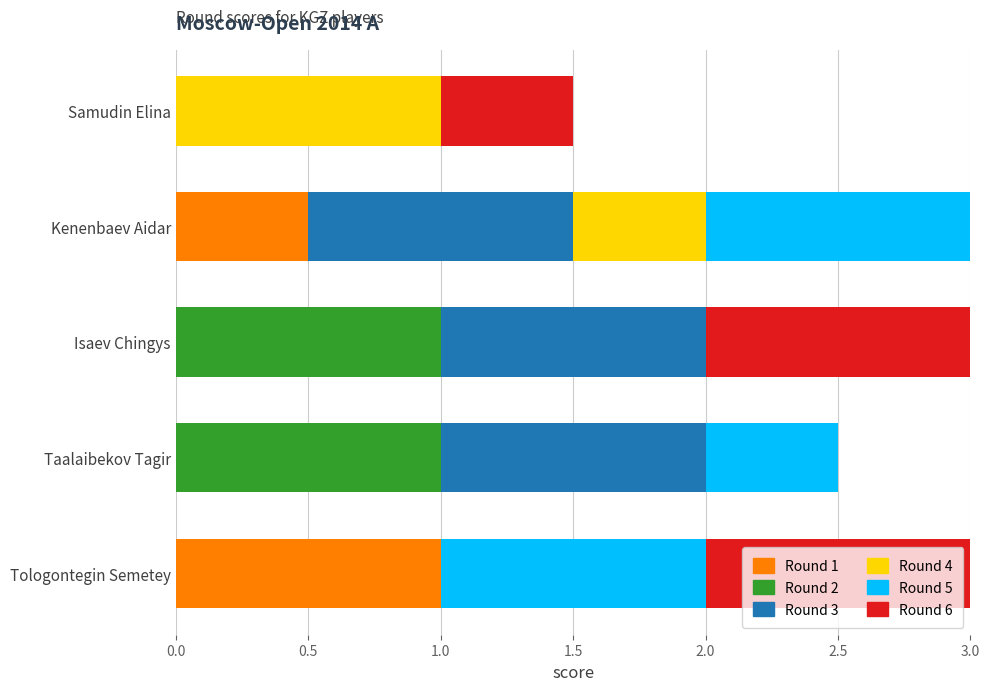

What is the total value across all series at Samudin Elina?

1.5